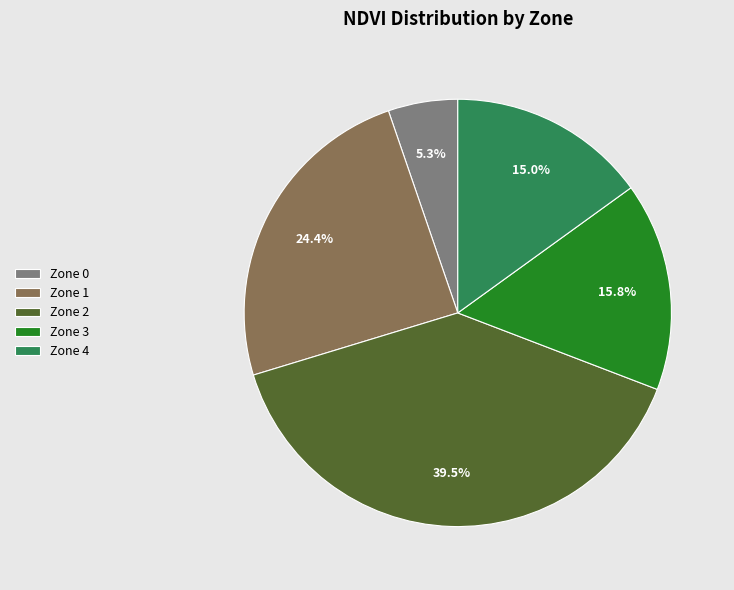

Count the number of slices in the pie.

5